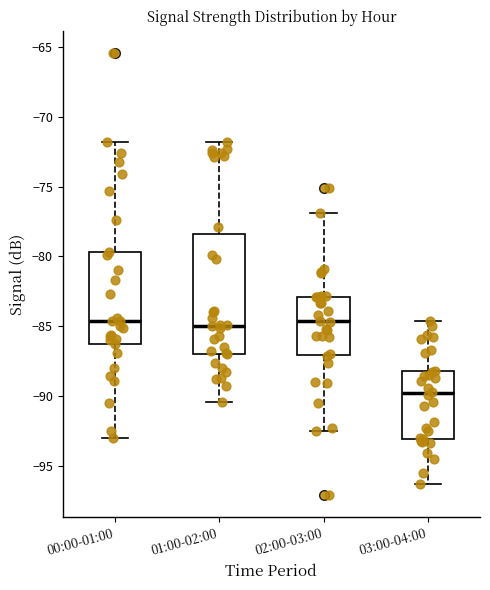

Which box is the tallest, from its lower edge to its upper edge?

01:00-02:00